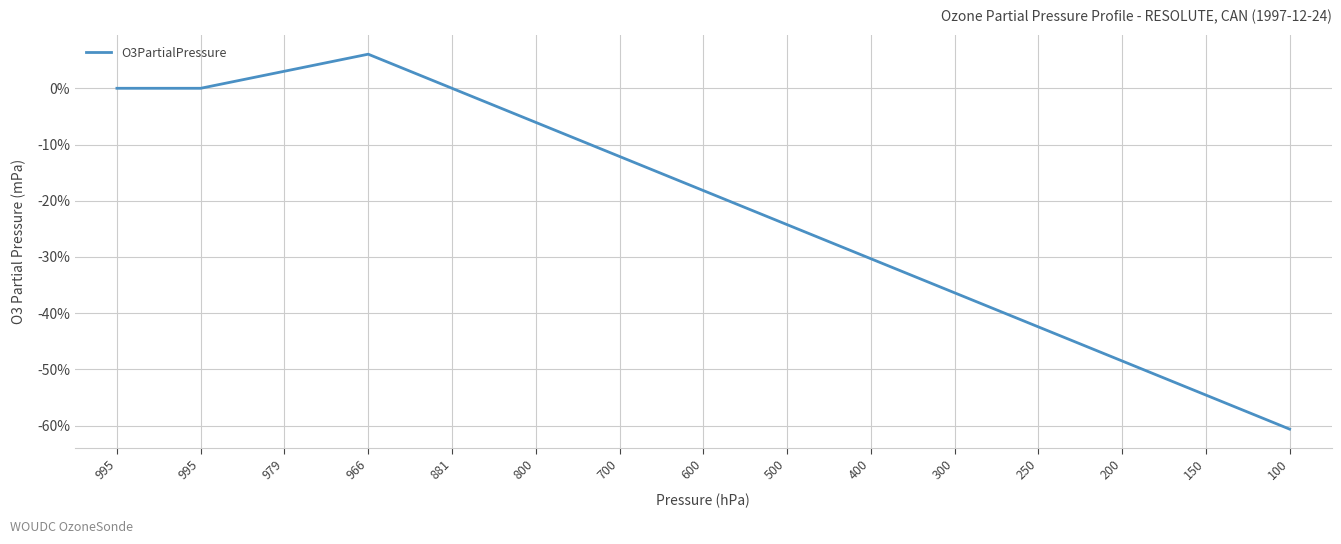

Reading left to right, what are all the values shown in this chart?

995=0.0	995=0.0	979=3.0	966=6.1	881=0.0	800=-6.1	700=-12.1	600=-18.2	500=-24.2	400=-30.3	300=-36.4	250=-42.4	200=-48.5	150=-54.5	100=-60.6